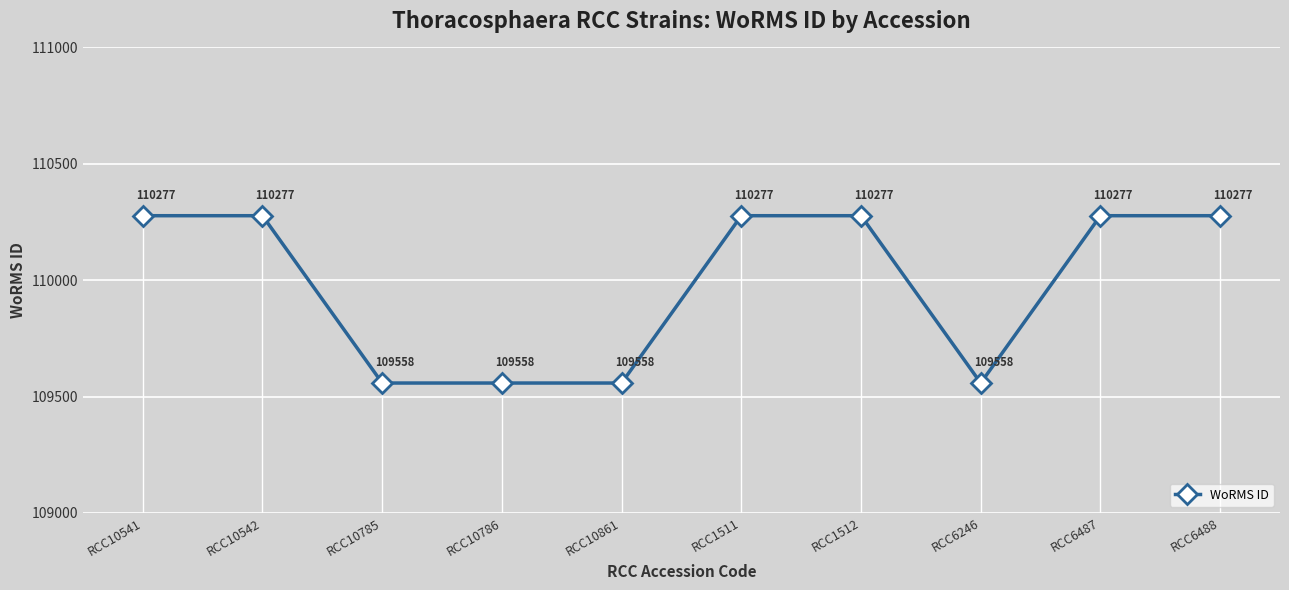

What is the sum of the values at RCC6487 and RCC10542?

220554